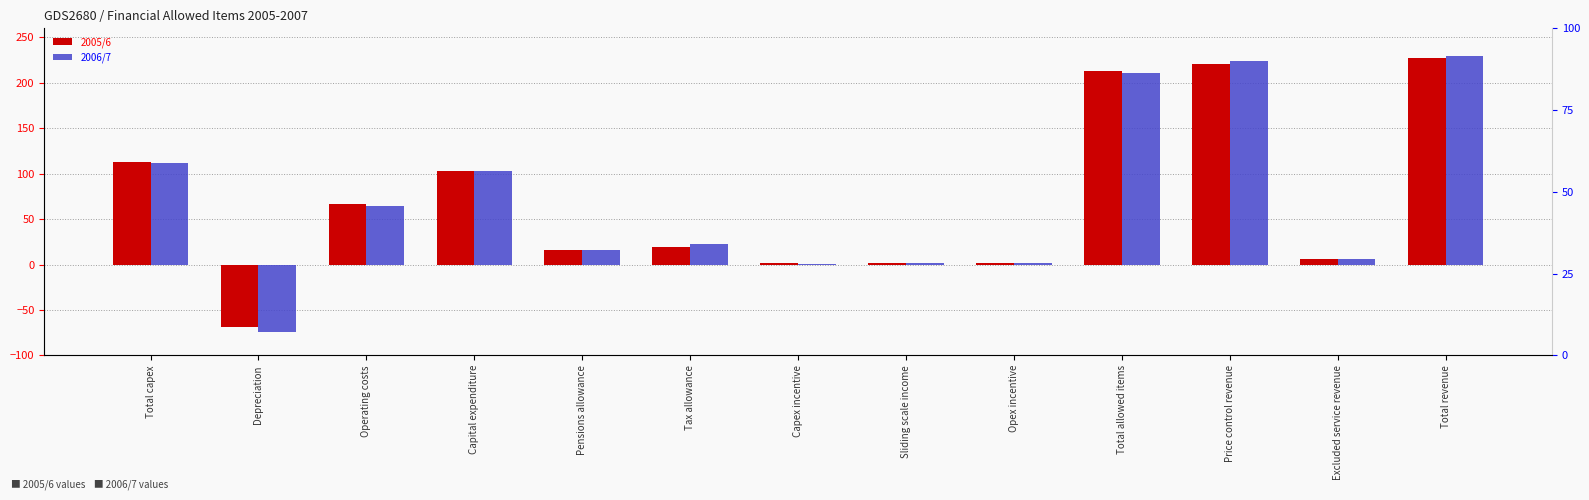

Rank the series by their average value, from highest to lowest.

2005/6, 2006/7